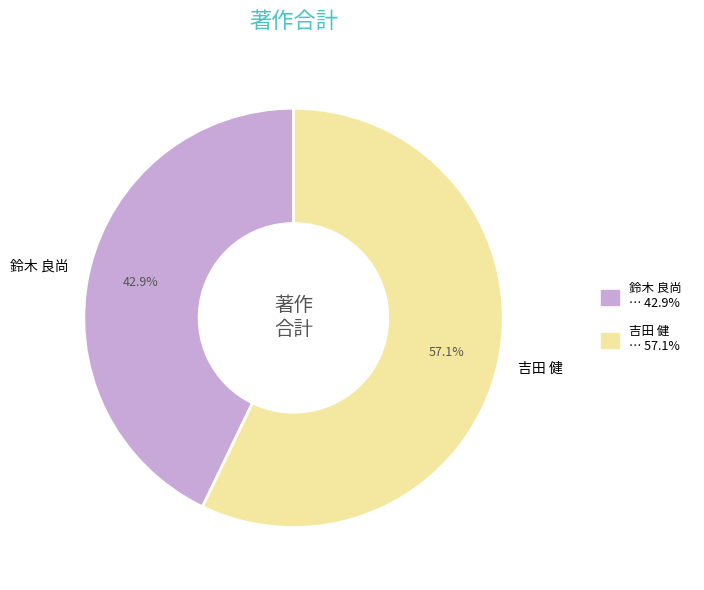

What is the largest slice in the pie chart?

吉田 健